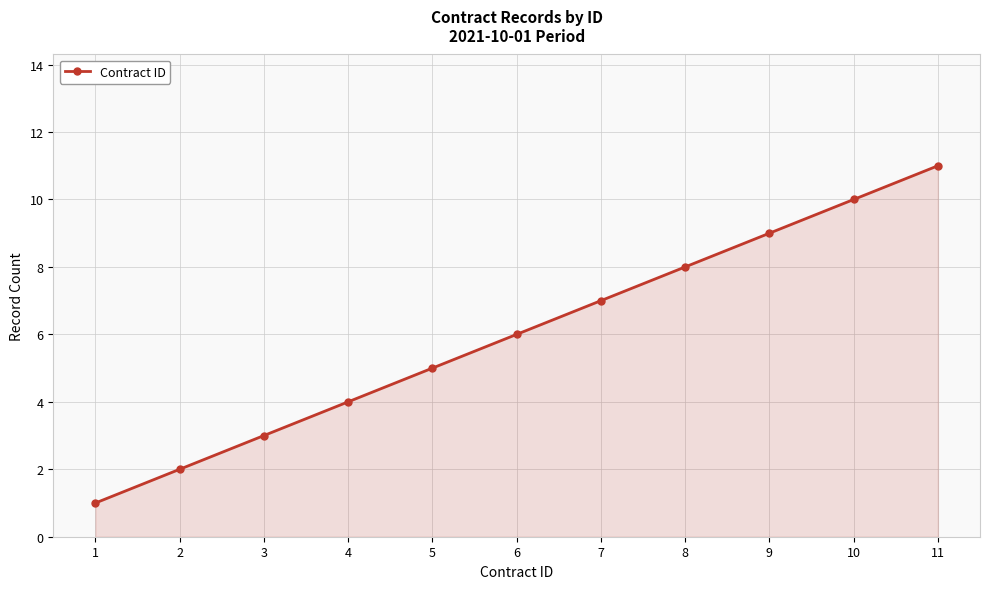

Read the value at 5, to the nearest 5.

5